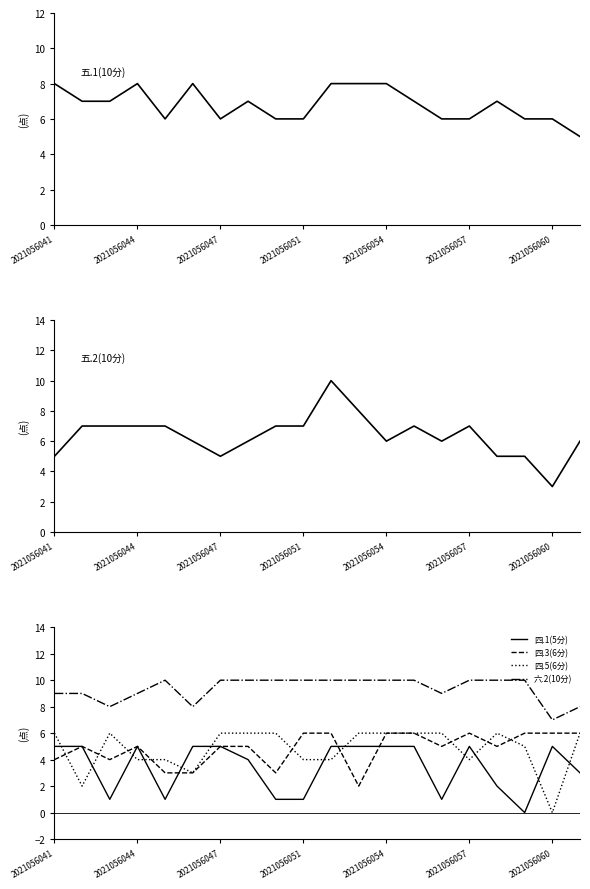

How many intersections are there between 五.1(10分) and 五.2(10分)?

5